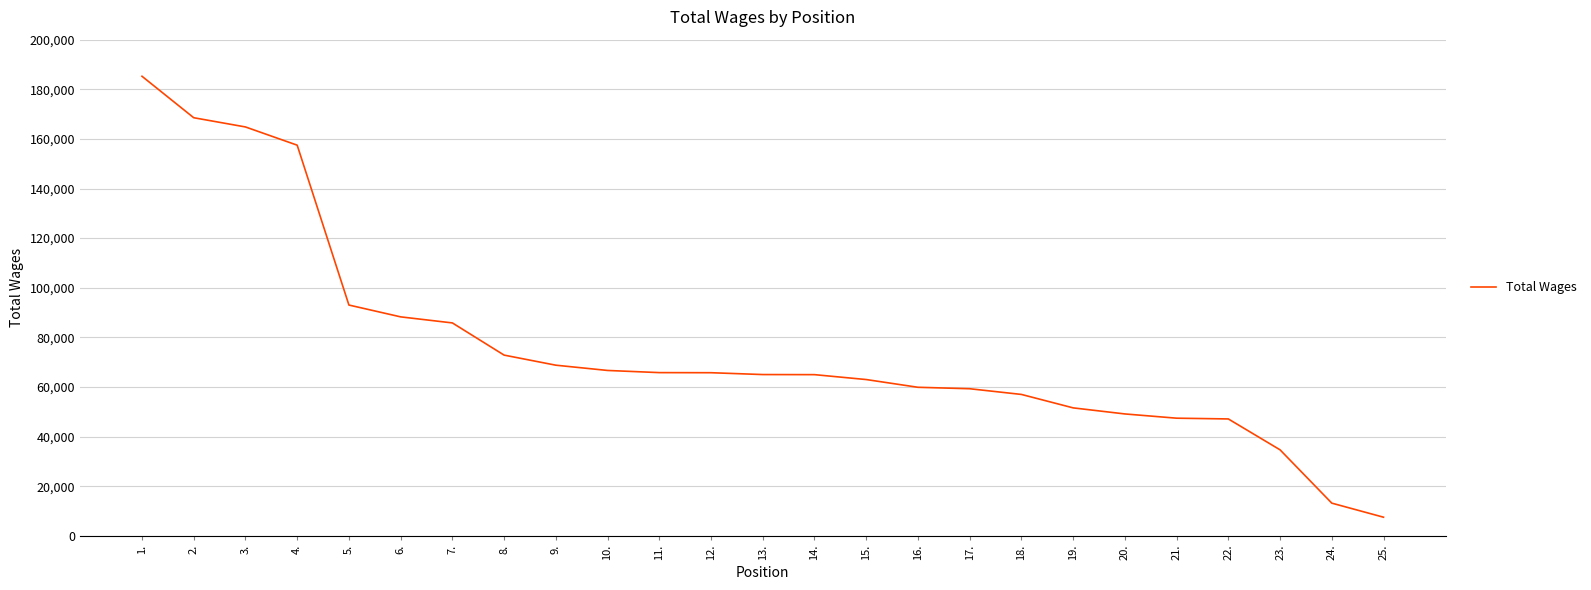

What is the approximate value at 11., to the nearest 50?

65800